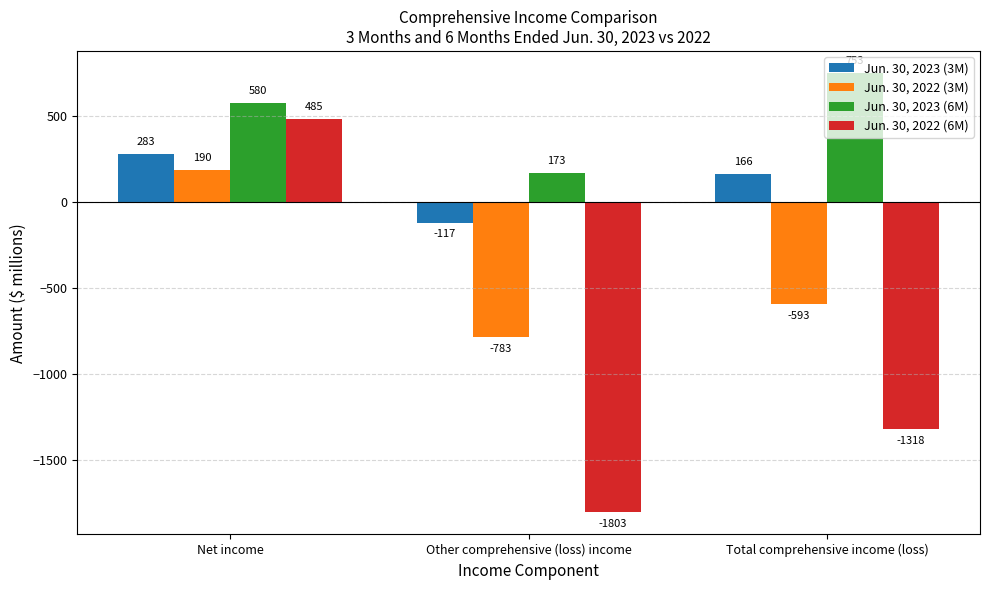

What is the difference between the highest and lowest values at Other comprehensive (loss) income?

1976